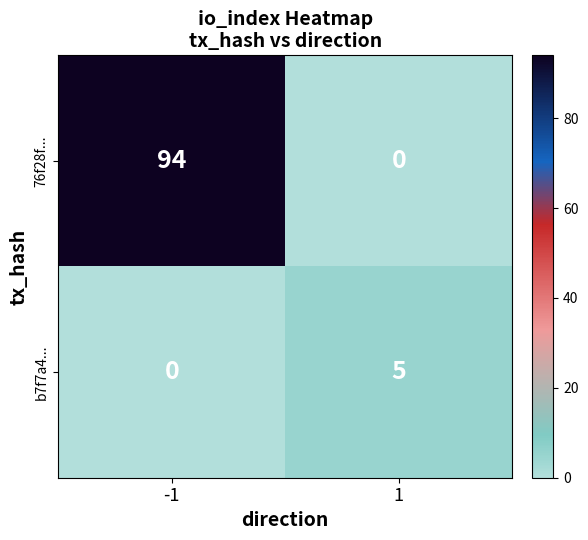

Which series has the largest range (max minus min)?

76f28f...